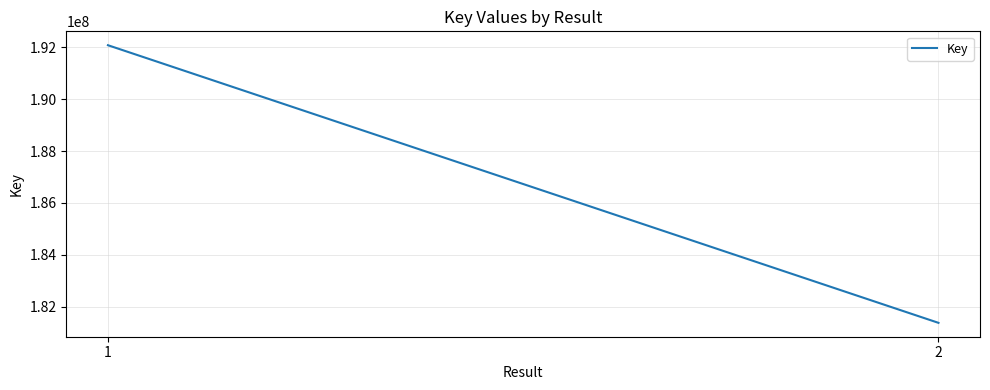

The chart shows a value of 181382193 at 2. True or false?

True